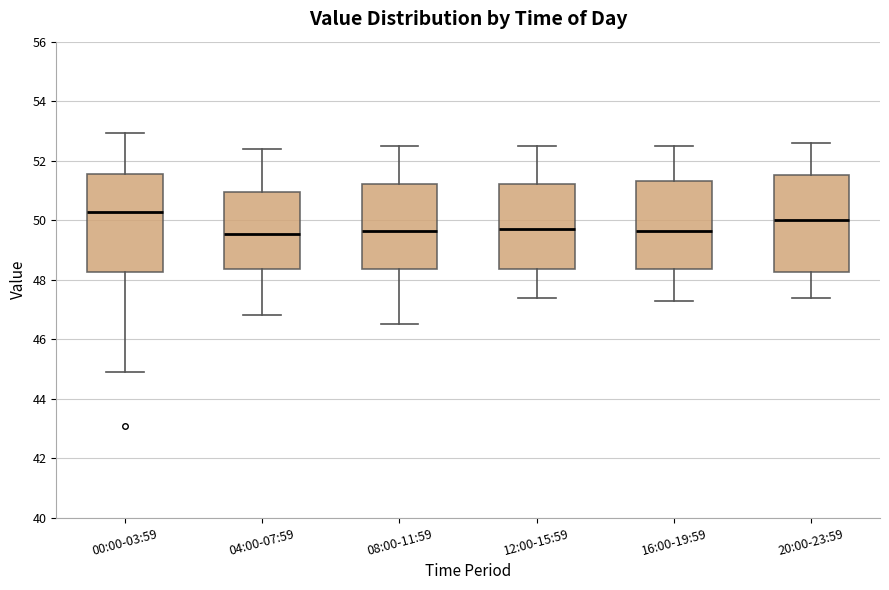

Reading left to right, transcribe this box plot: for each box, give where its median line is, the range the box spans, and where its two whiskers end, as read against the y-axis. The values are not printed on the chart, so give them approximately, as read against the axis.

00:00-03:59: median 50.2, box 48.2 to 51.6, whiskers 44.8 to 53.0
04:00-07:59: median 49.6, box 48.4 to 51.0, whiskers 46.8 to 52.4
08:00-11:59: median 49.6, box 48.4 to 51.2, whiskers 46.6 to 52.6
12:00-15:59: median 49.8, box 48.4 to 51.2, whiskers 47.4 to 52.6
16:00-19:59: median 49.6, box 48.4 to 51.4, whiskers 47.4 to 52.6
20:00-23:59: median 50.0, box 48.2 to 51.6, whiskers 47.4 to 52.6